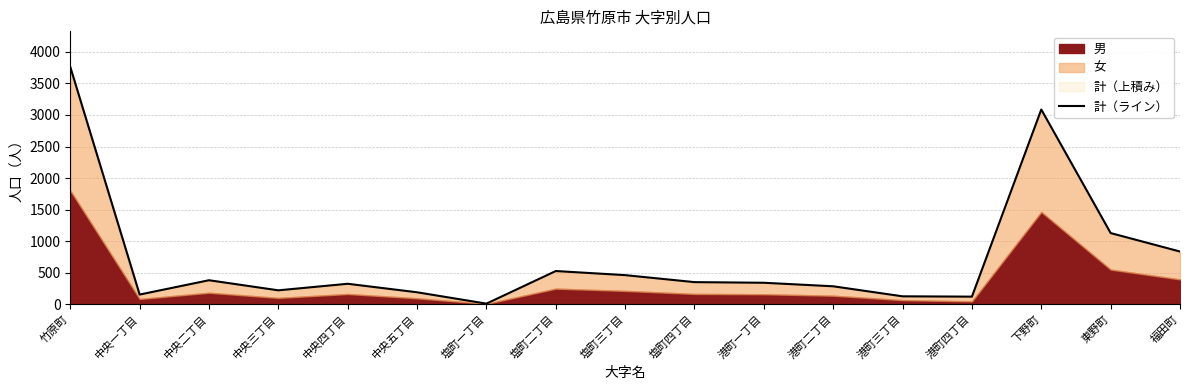

Reading right to left, what are all the values shown in this chart?

835	1128	3087	120	125	284	340	350	461	526	9	189	324	220	380	153	3762